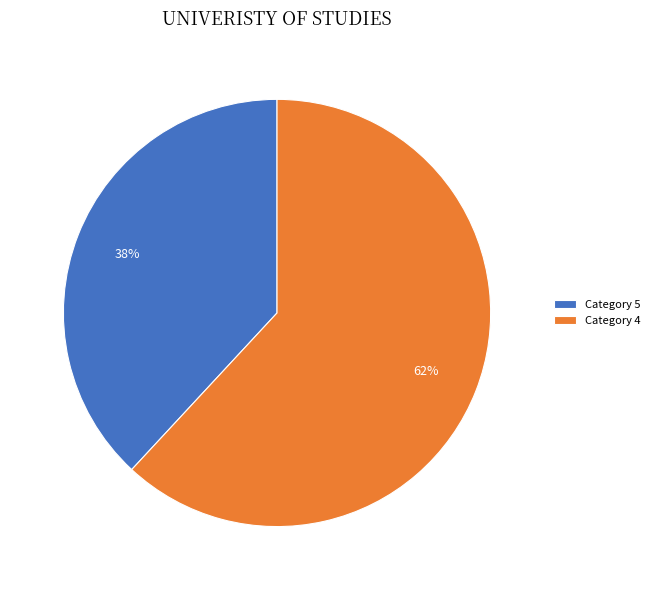

Approximately how many times larger is the value at Category 4 compared to Category 5?

1.6